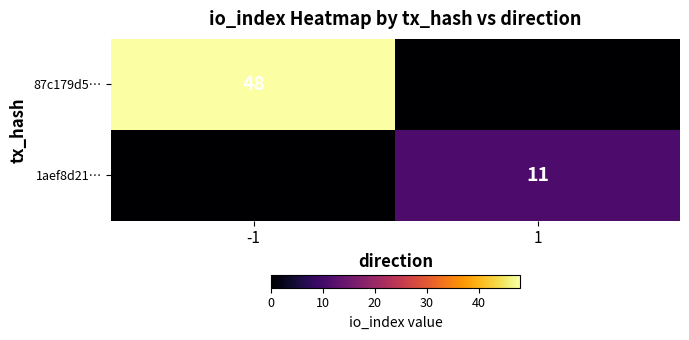

Is the value of 87c179d5… at -1 greater than the value of 1aef8d21… at 1?

Yes